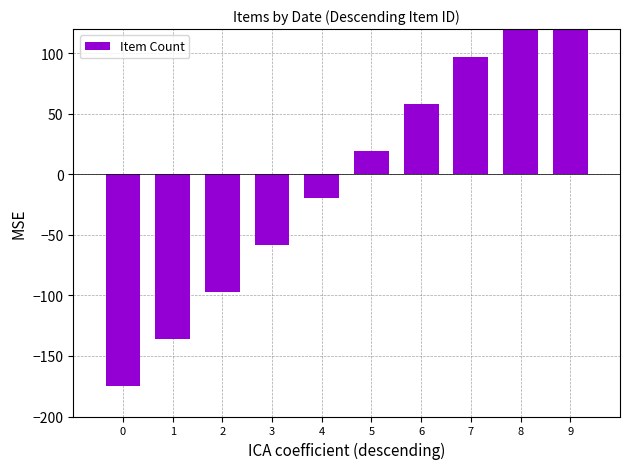

How many distinct data groups are displayed?

1